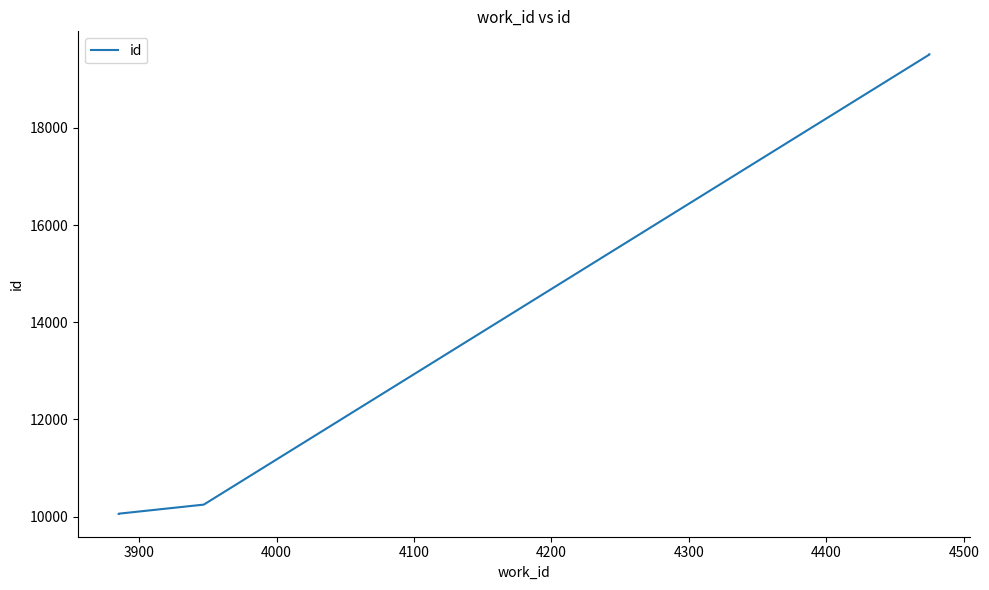

What is the smallest value displayed?

10059